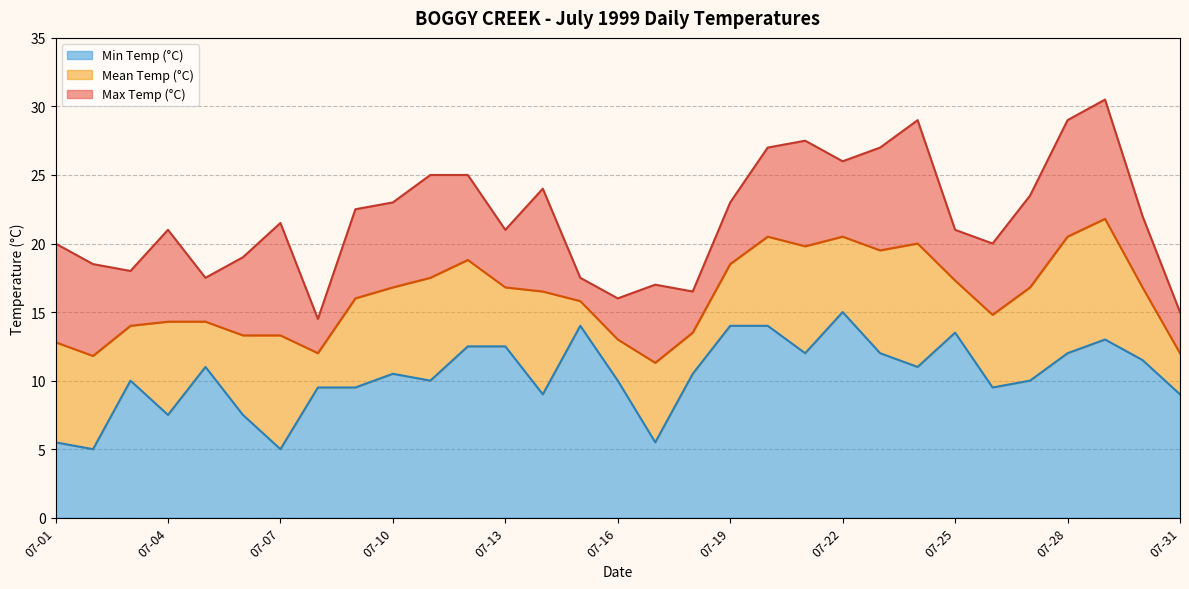

At how many categories does at least one series exceed 12?

31